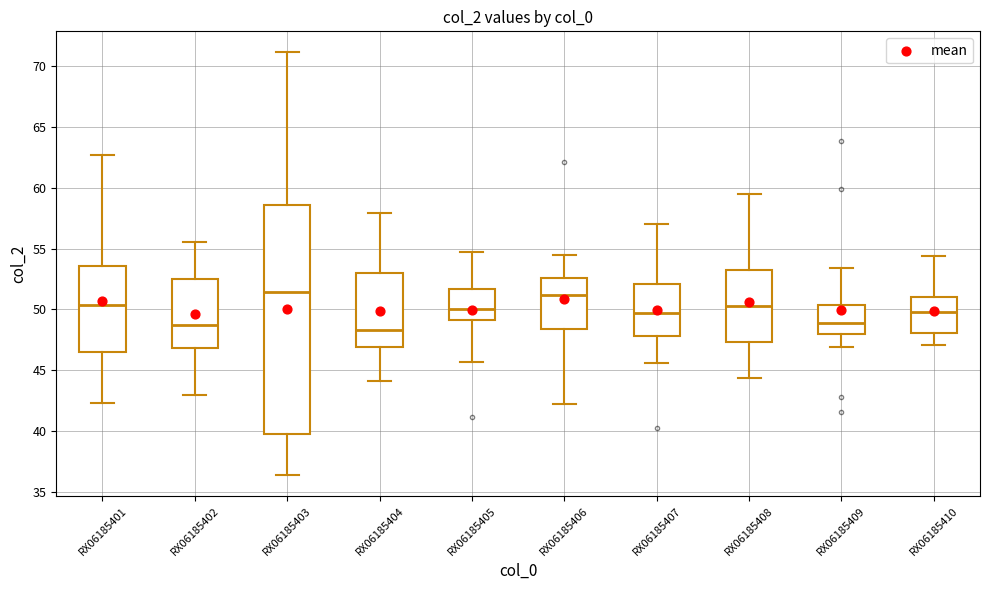

Which box is the tallest, from its lower edge to its upper edge?

RX06185403